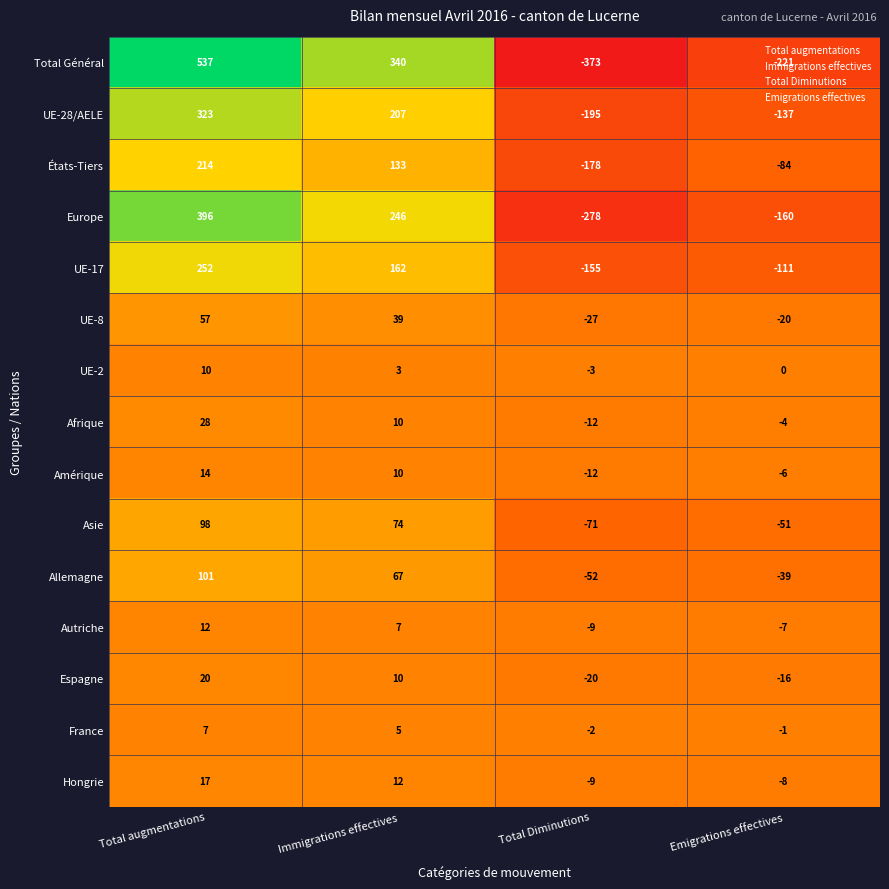

List the labels in order of UE-2 value, smallest first.

Total Diminutions, Emigrations effectives, Immigrations effectives, Total augmentations